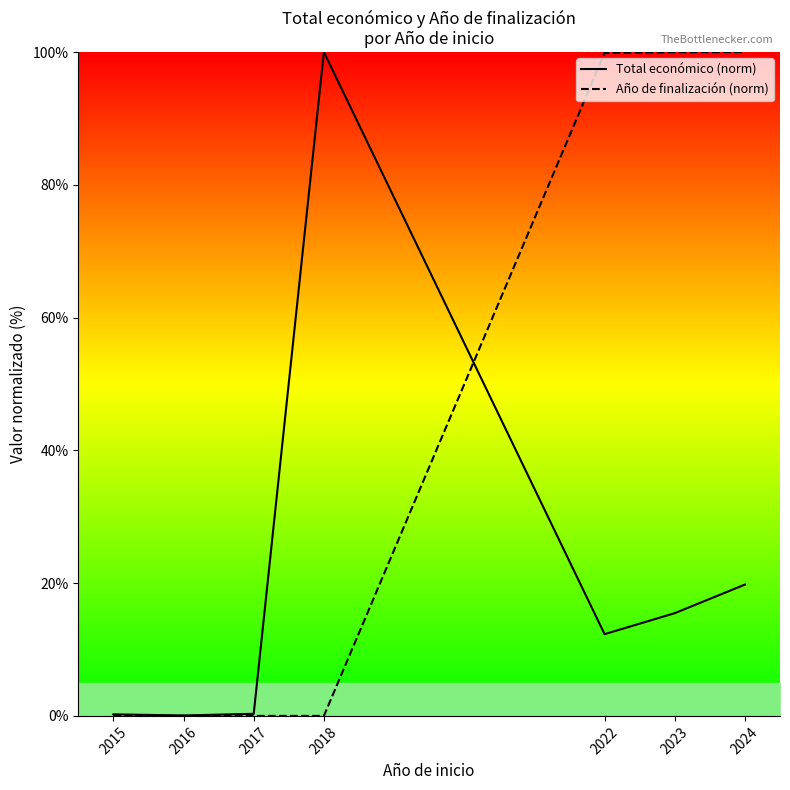

Which series changed the most between 2015 and 2022?

Año de finalización (norm)